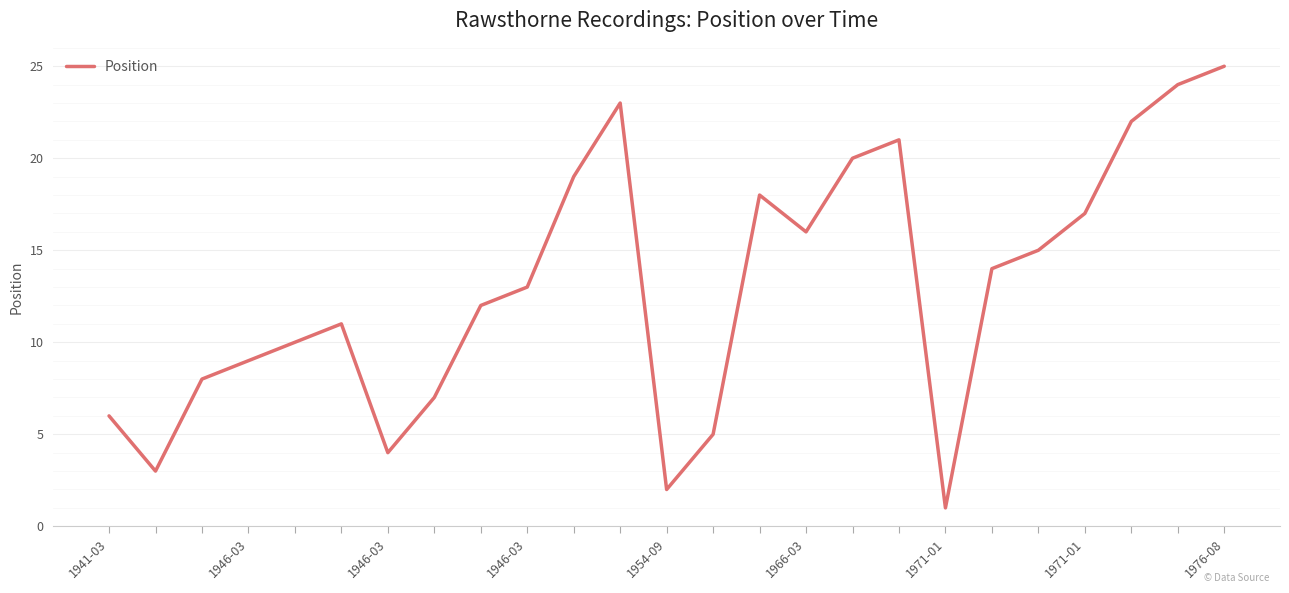

What is the difference between the maximum and minimum values?

24